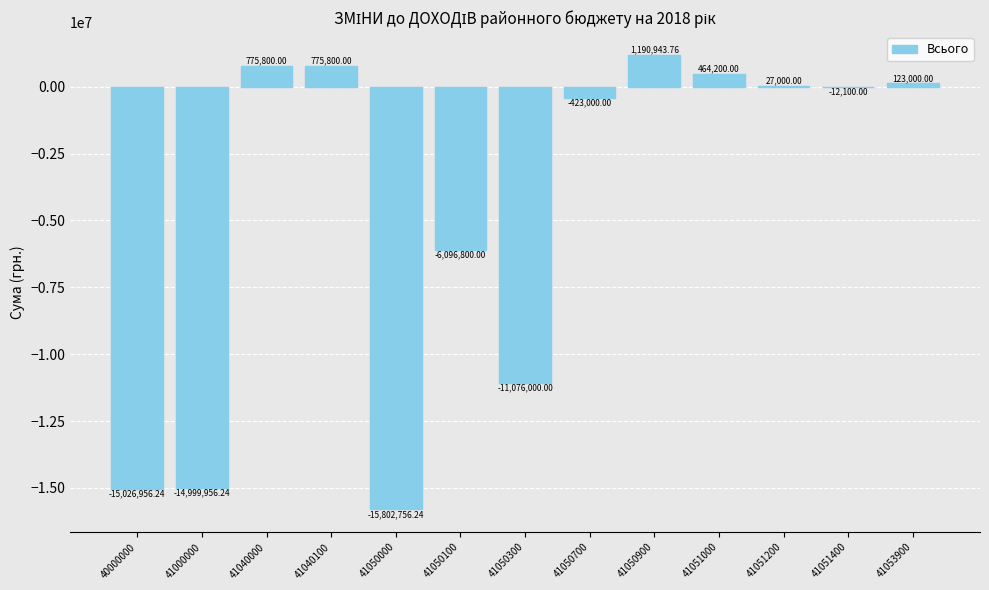

Which has a higher value, 41053900 or 41051200?

41053900